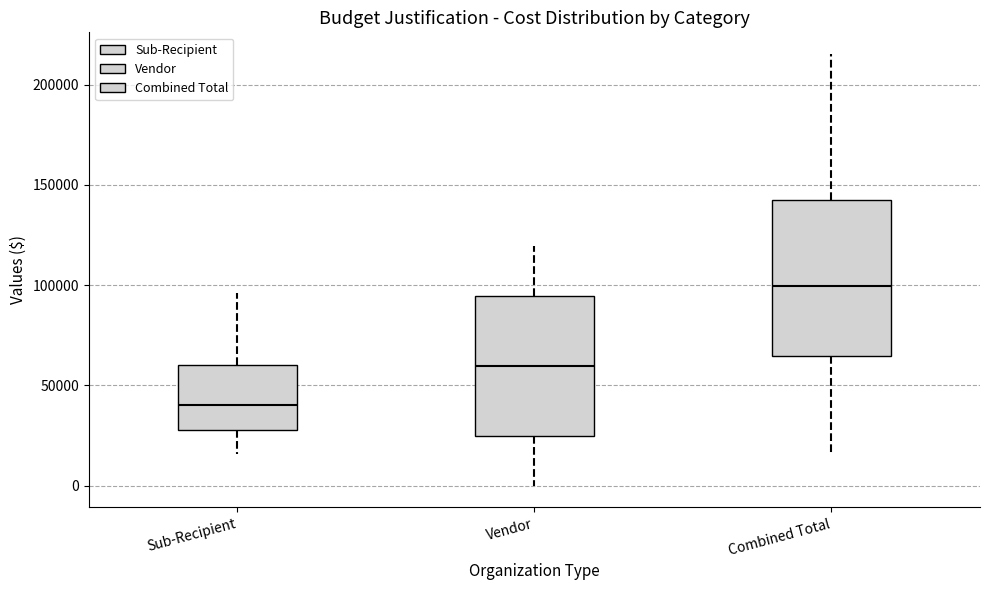

Which box's median line is the highest?

Combined Total